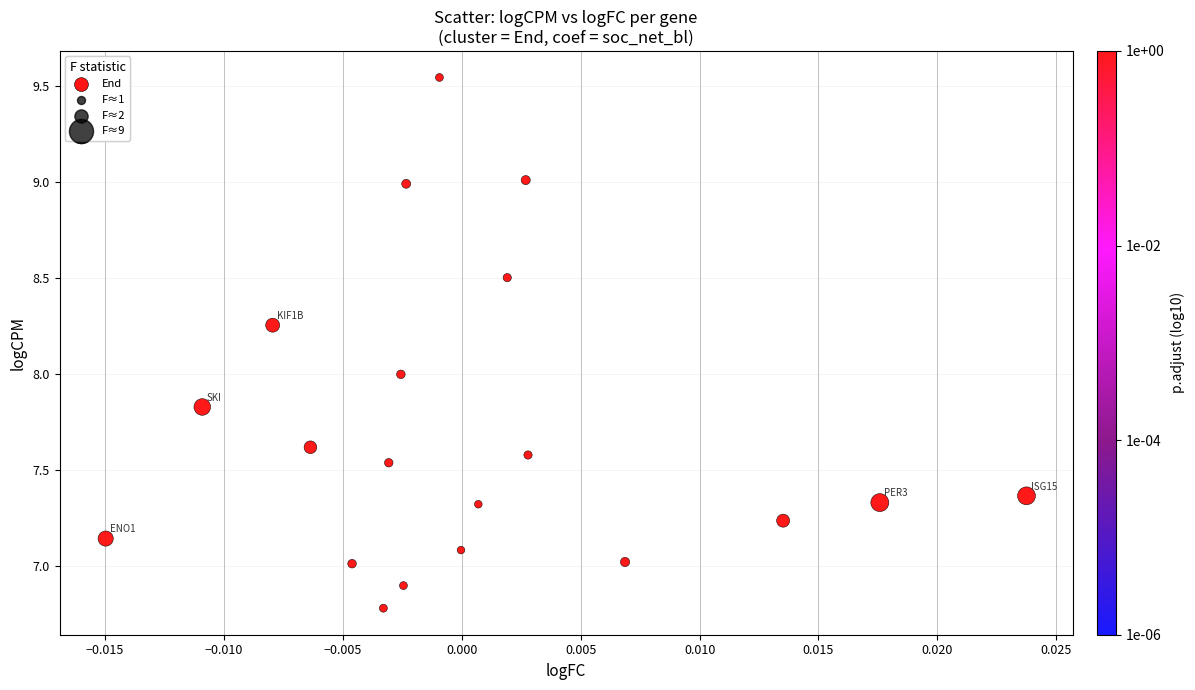

What is the range of Y values (max minus min)?

2.8